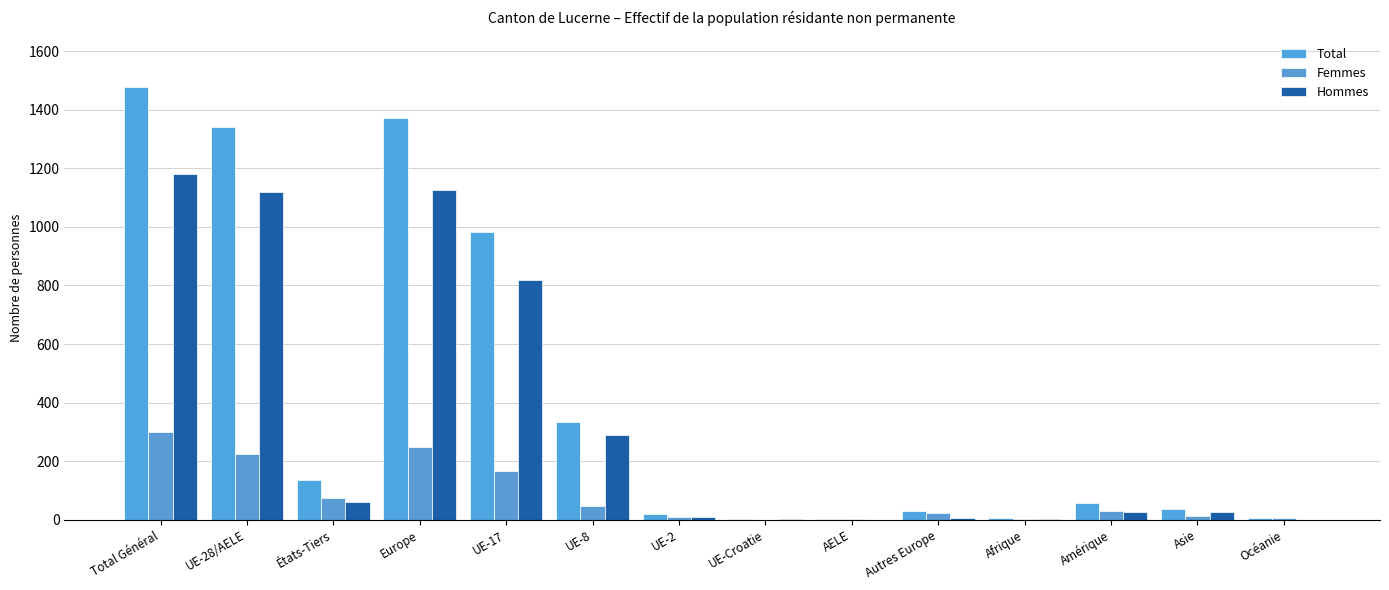

Count the number of categories in the chart.

14